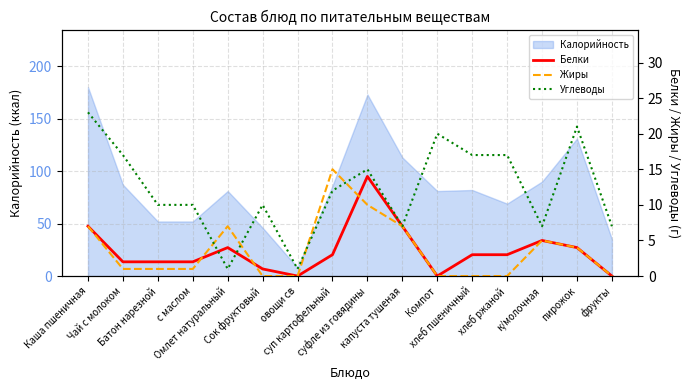

Between which two adjacent categories do Жиры and Углеводы first intersect?

с маслом and Омлет натуральный